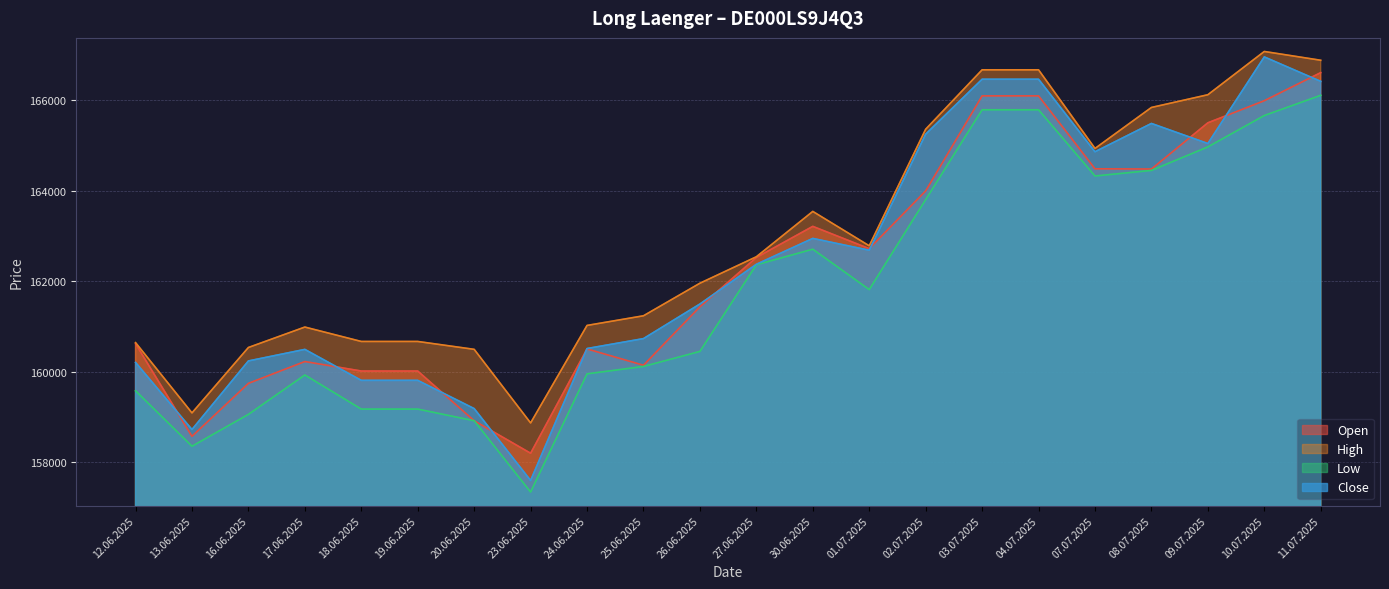

What is the label of the 13th point from the left?

30.06.2025